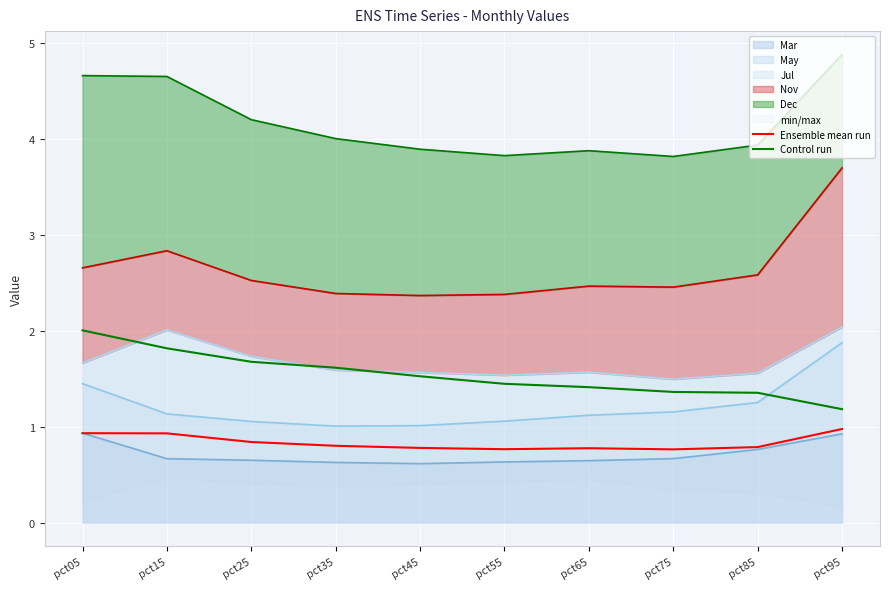

What is the spread (max minus min) of values at pct25?

0.8